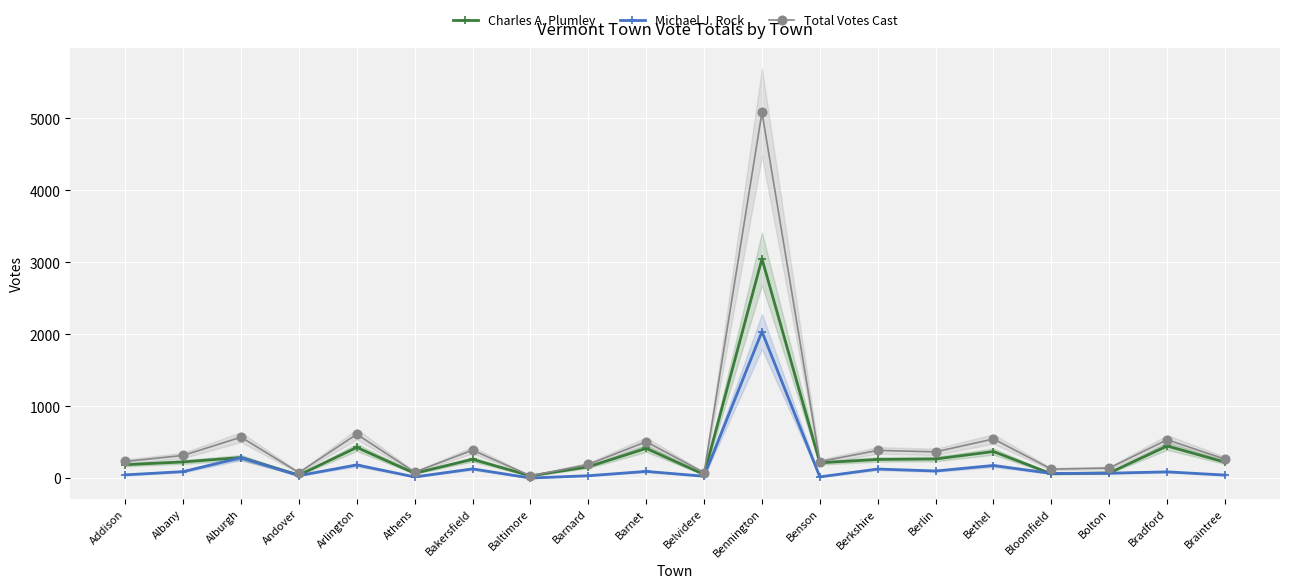

Is it true that Total Votes Cast equals 145 at Alburgh?

False